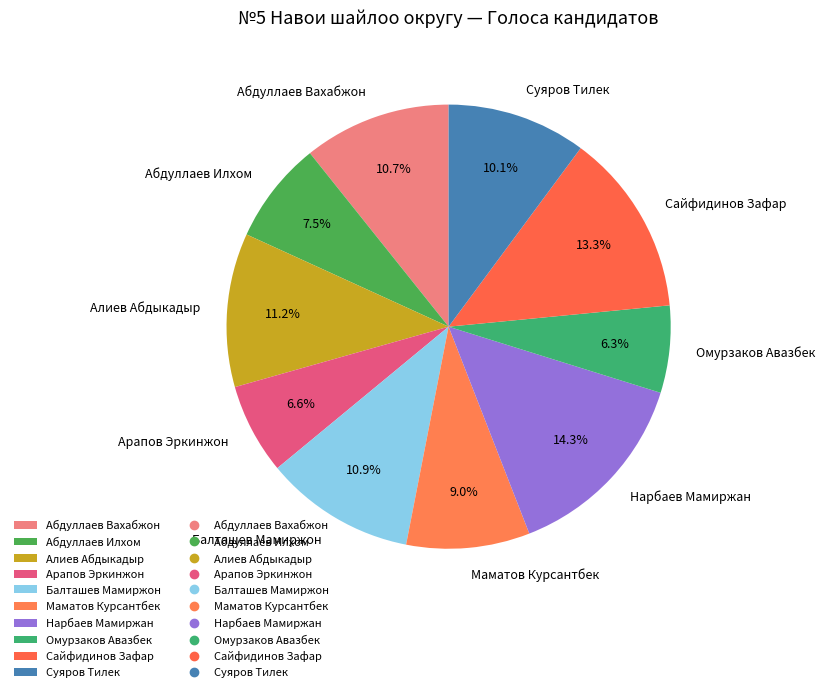

What percentage is the Омурзаков Авазбек slice, to the nearest percent?

6%